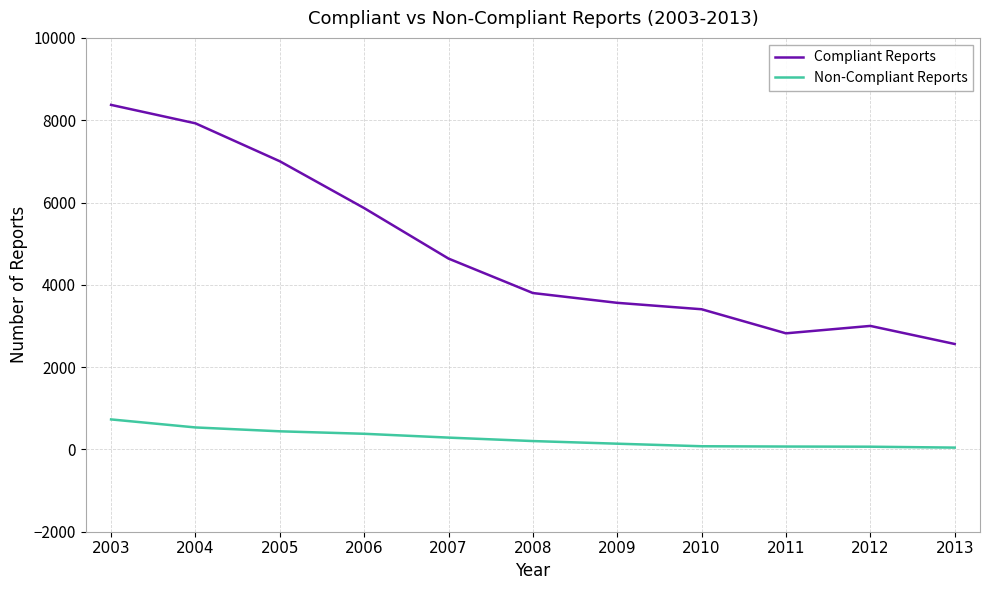

Which series has the widest spread of values?

Compliant Reports